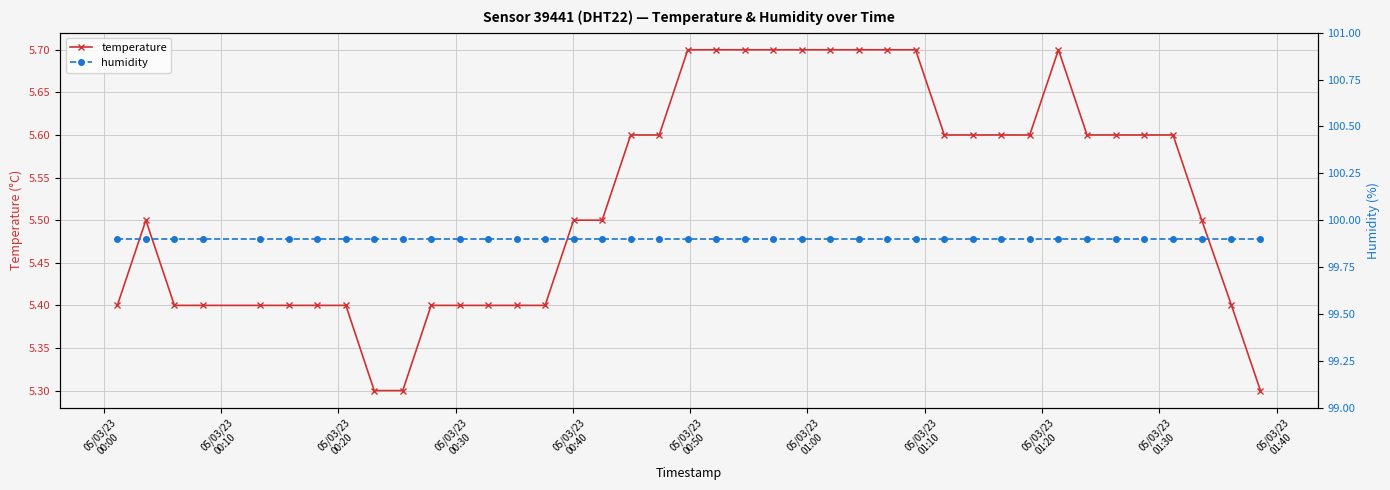

What is the maximum value for temperature?

5.7